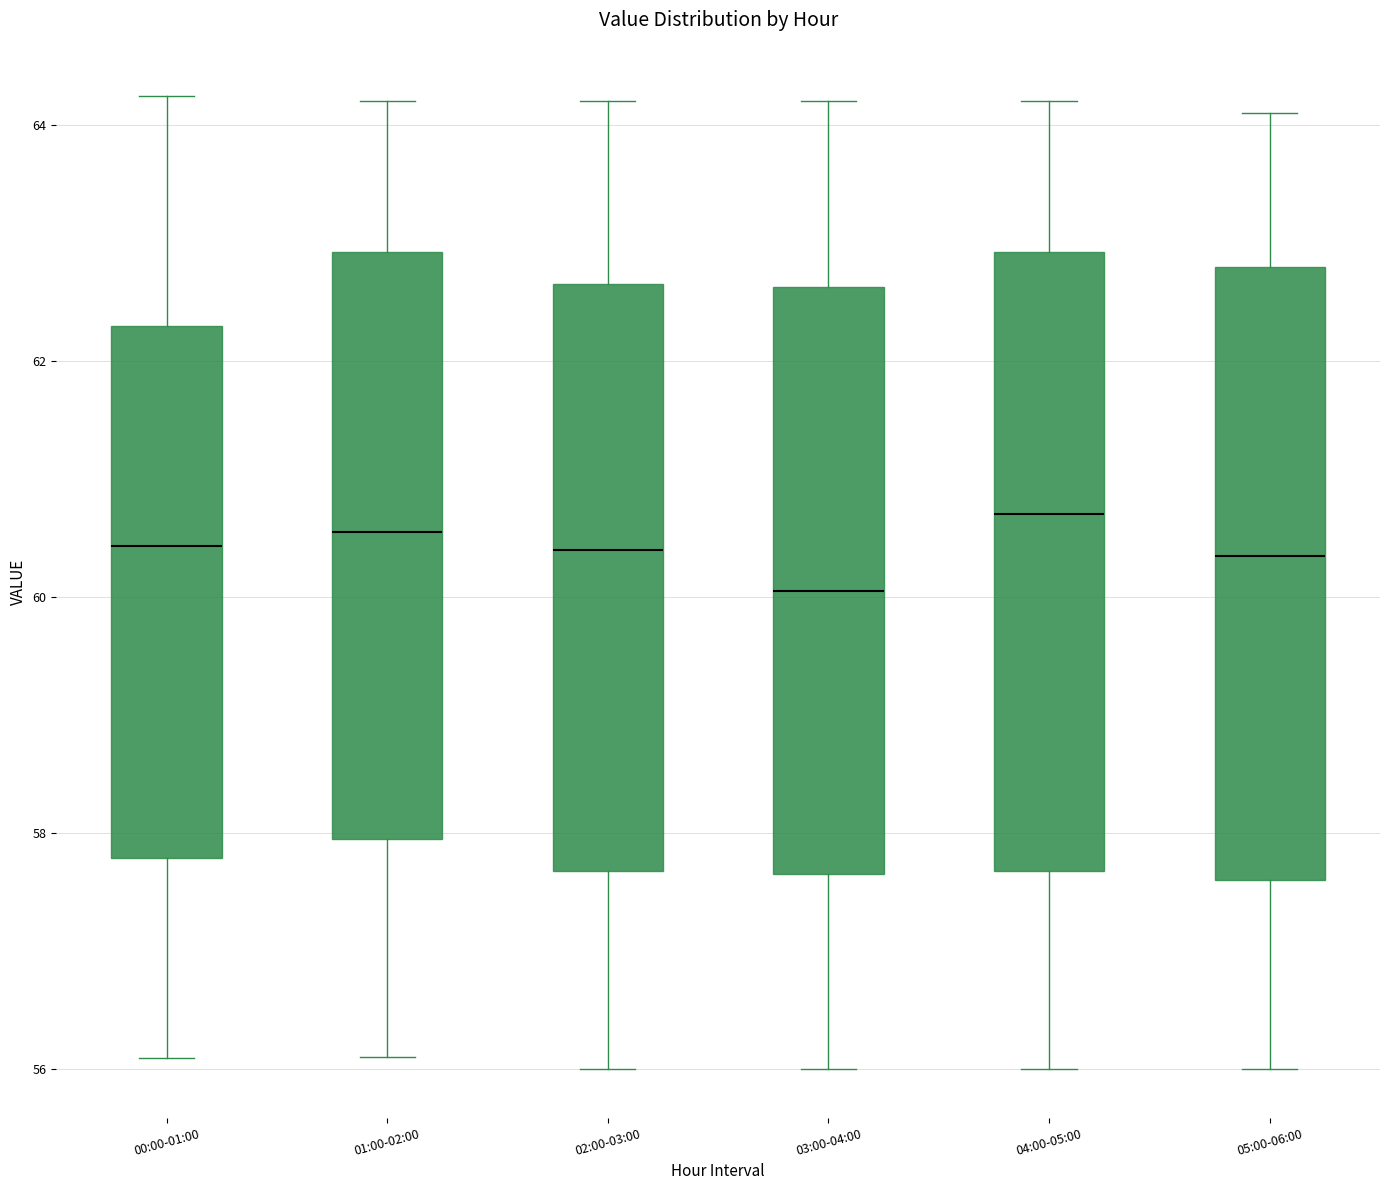

Reading left to right, read every box against the y-axis: the position of its median line, the range the box covers, and the ends of its whiskers. The values are not printed on the chart, so give them approximately, as read against the axis.

00:00-01:00: median 60.4, box 57.8 to 62.2, whiskers 56.0 to 64.2
01:00-02:00: median 60.6, box 58.0 to 63.0, whiskers 56.2 to 64.2
02:00-03:00: median 60.4, box 57.6 to 62.6, whiskers 56.0 to 64.2
03:00-04:00: median 60.0, box 57.6 to 62.6, whiskers 56.0 to 64.2
04:00-05:00: median 60.8, box 57.6 to 63.0, whiskers 56.0 to 64.2
05:00-06:00: median 60.4, box 57.6 to 62.8, whiskers 56.0 to 64.2